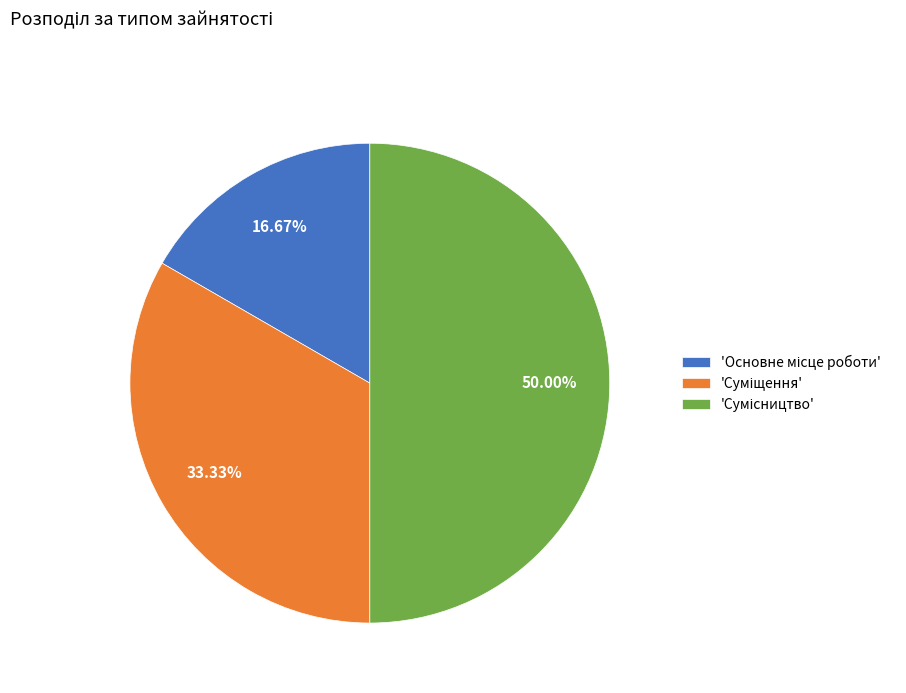

What is the largest slice in the pie chart?

Сумісництво